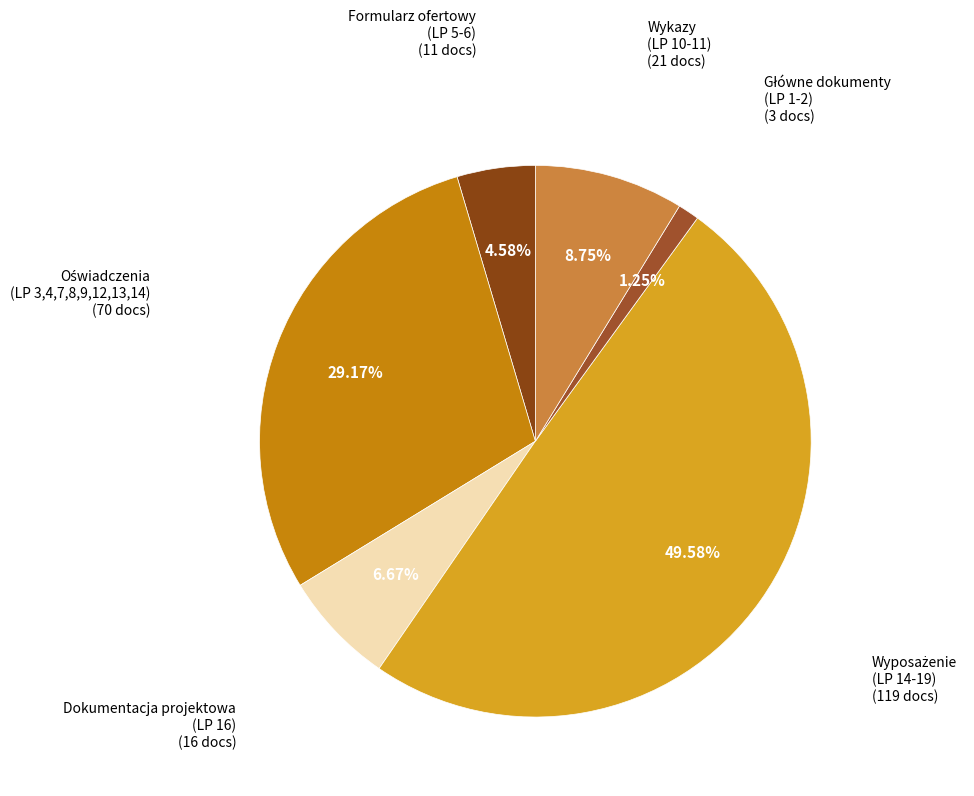

Count the number of slices in the pie.

6